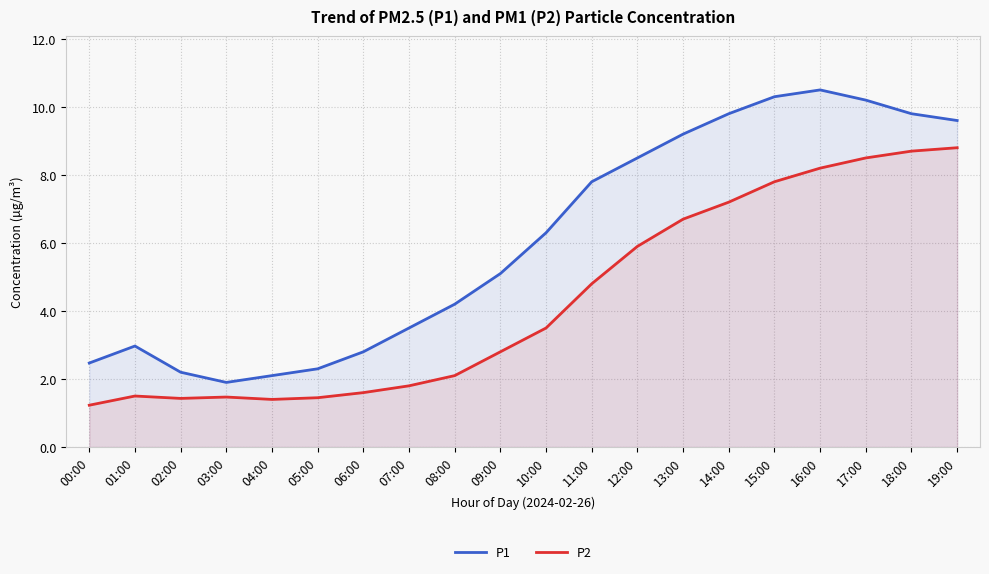

List the series in order of their overall mean, lowest first.

P2, P1